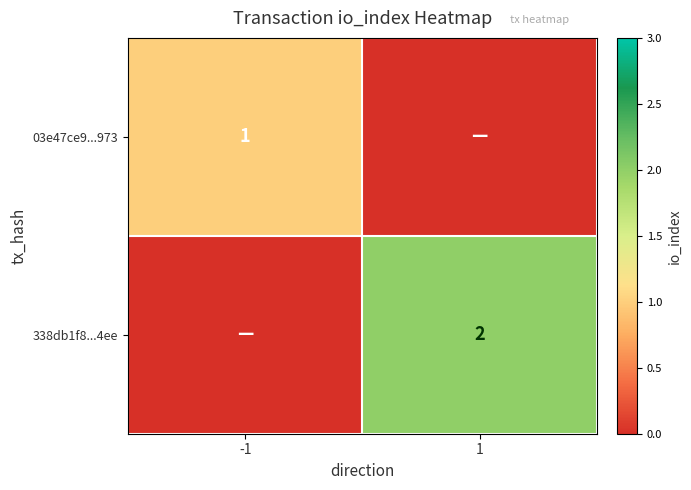

The value of 03e47ce9...973 at -1 is 1. True or false?

True